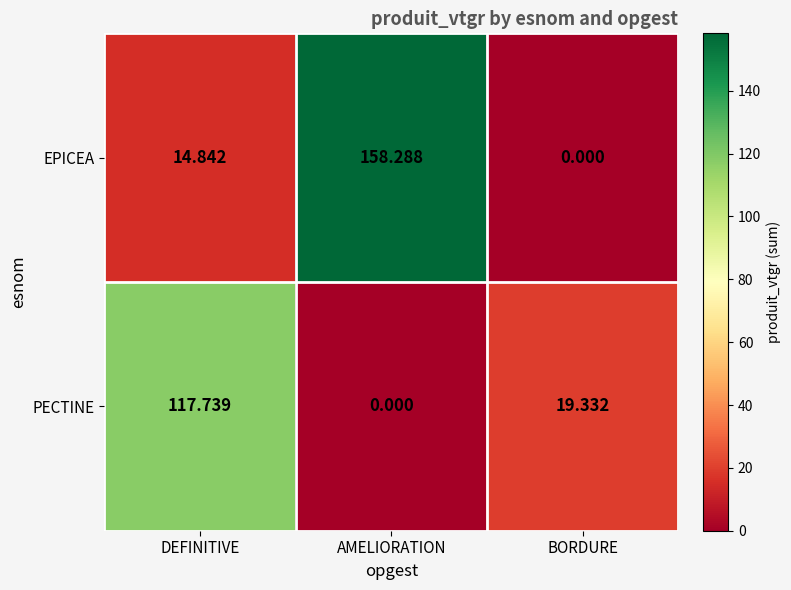

At which category is the sum across all series the highest?

AMELIORATION